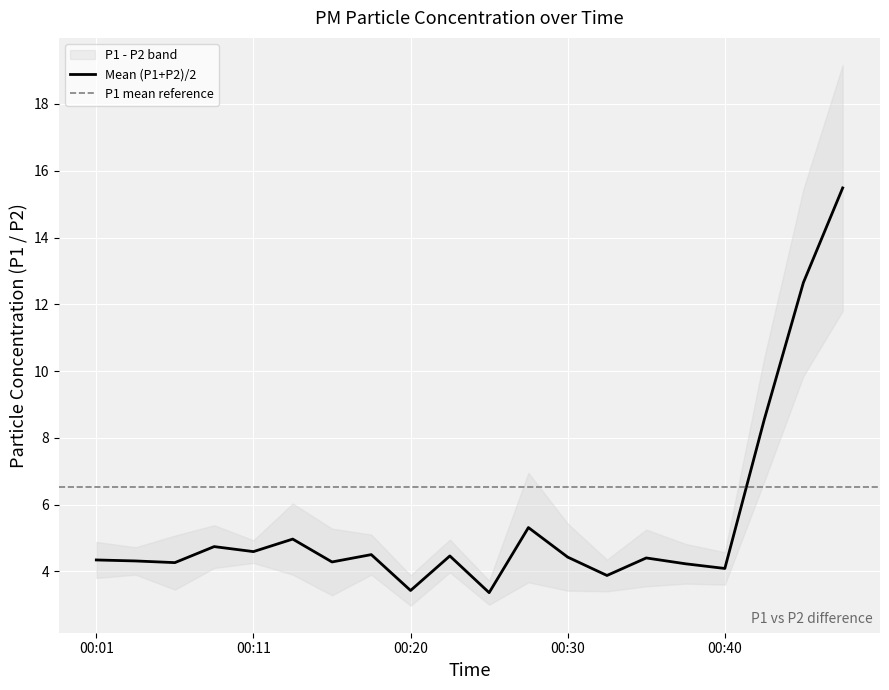

How many points are lower than both their immediate neighbors (excluding endpoints)?

7